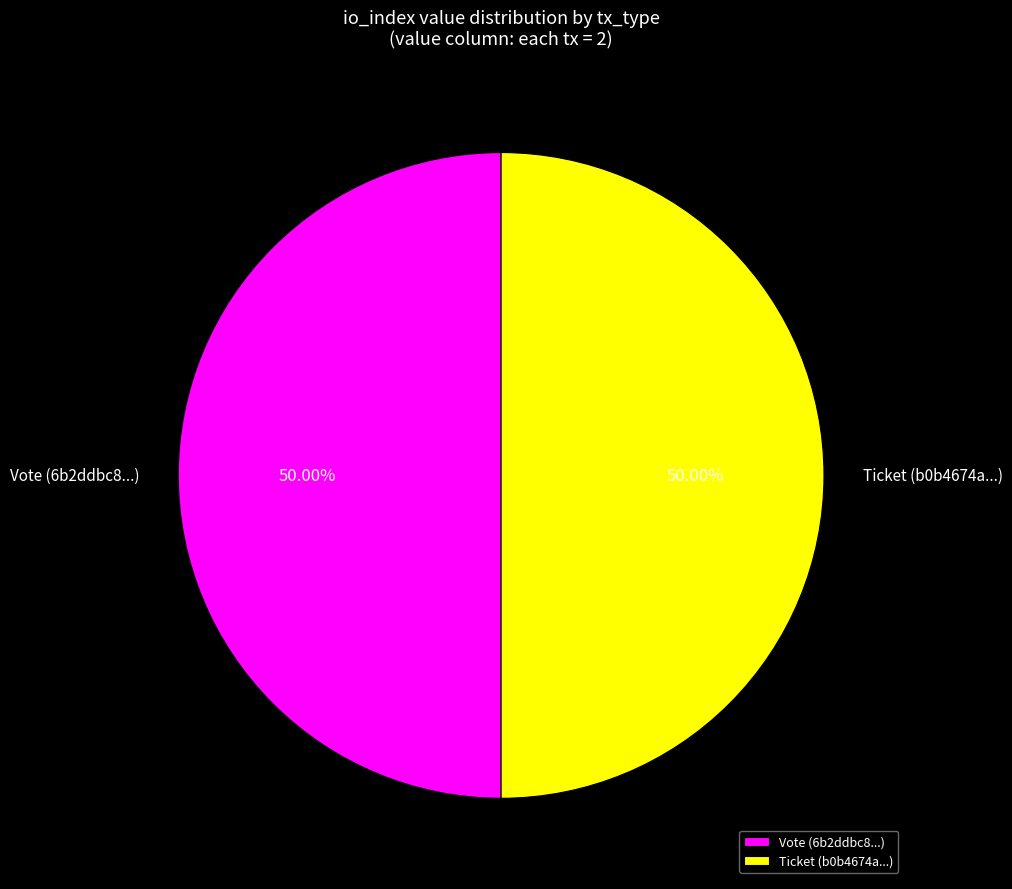

Combined, do Vote (6b2ddbc8...) and Ticket (b0b4674a...) account for over 50%?

Yes